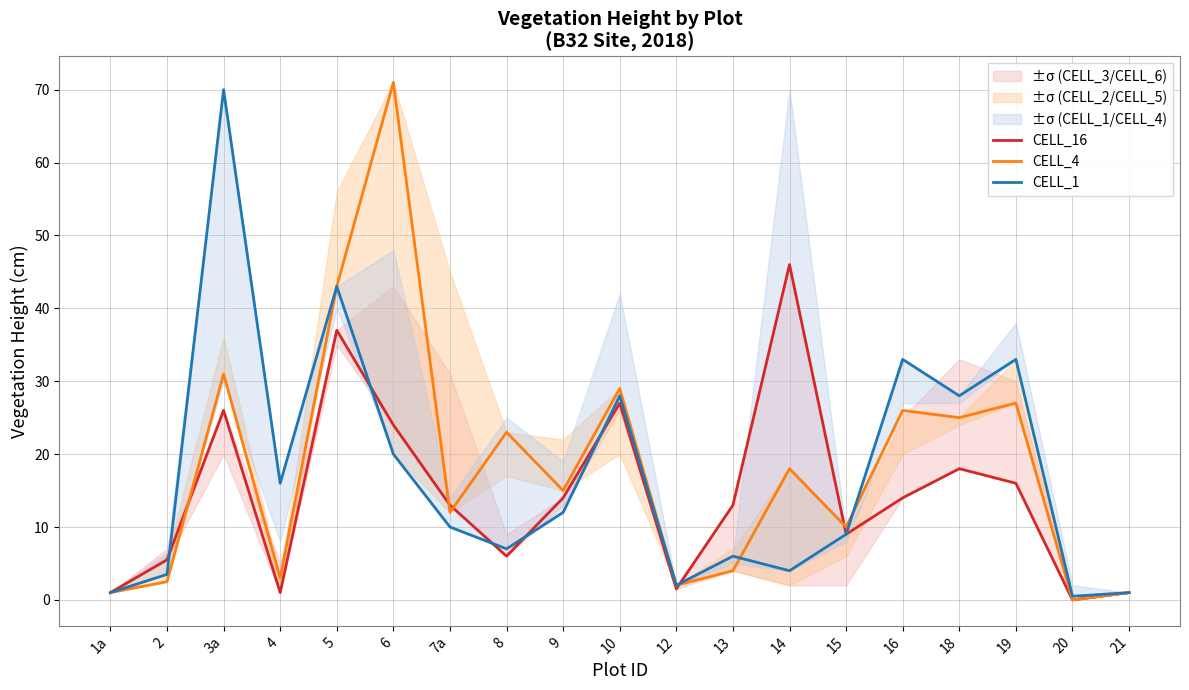

Reading left to right, extract all data points from this chart.

CELL_16: 1a=1.0	2=5.5	3a=26.0	4=1.0	5=37.0	6=24.0	7a=13.0	8=6.0	9=14.0	10=27.0	12=1.5	13=13.0	14=46.0	15=9.0	16=14.0	18=18.0	19=16.0	20=0.0	21=1.0
CELL_4: 1a=1.0	2=2.5	3a=31.0	4=3.0	5=43.0	6=71.0	7a=12.0	8=23.0	9=15.0	10=29.0	12=2.0	13=4.0	14=18.0	15=10.0	16=26.0	18=25.0	19=27.0	20=0.0	21=1.0
CELL_1: 1a=1.0	2=3.5	3a=70.0	4=16.0	5=43.0	6=20.0	7a=10.0	8=7.0	9=12.0	10=28.0	12=2.0	13=6.0	14=4.0	15=9.0	16=33.0	18=28.0	19=33.0	20=0.5	21=1.0